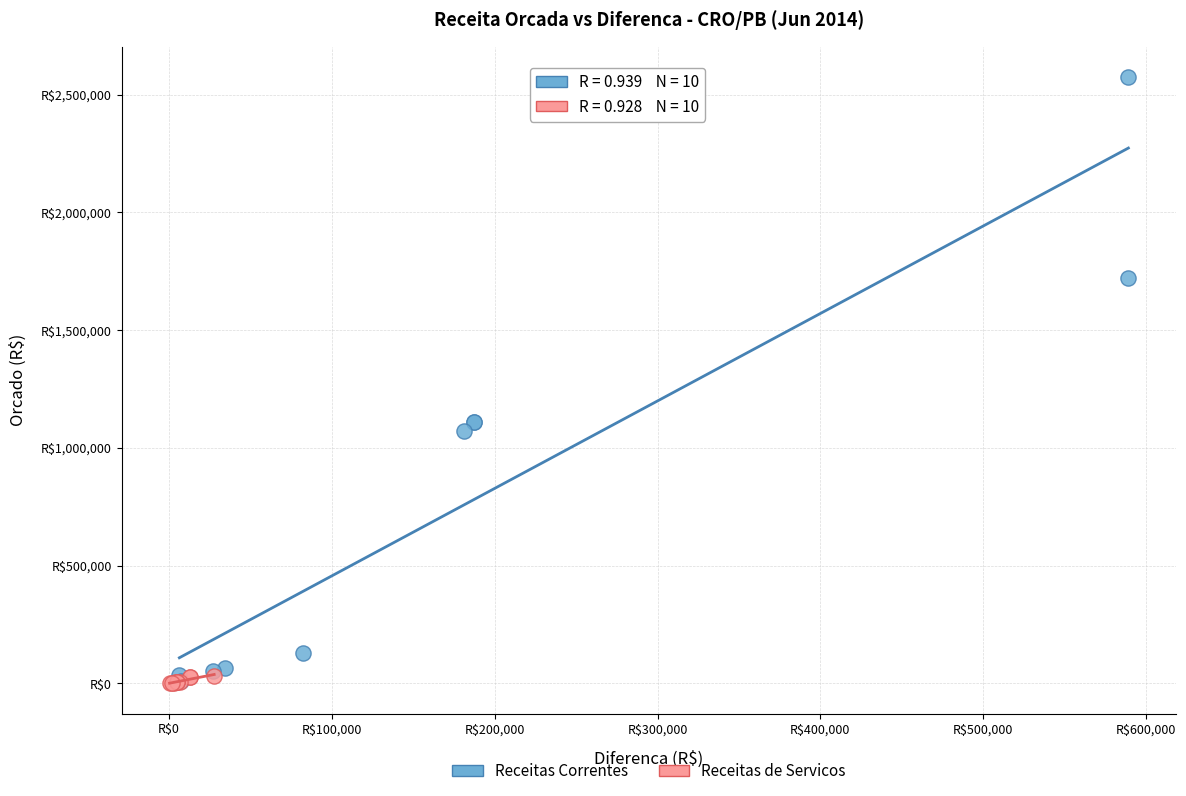

What are all the series names shown in the legend?

Receitas Correntes, Receitas de Servicos